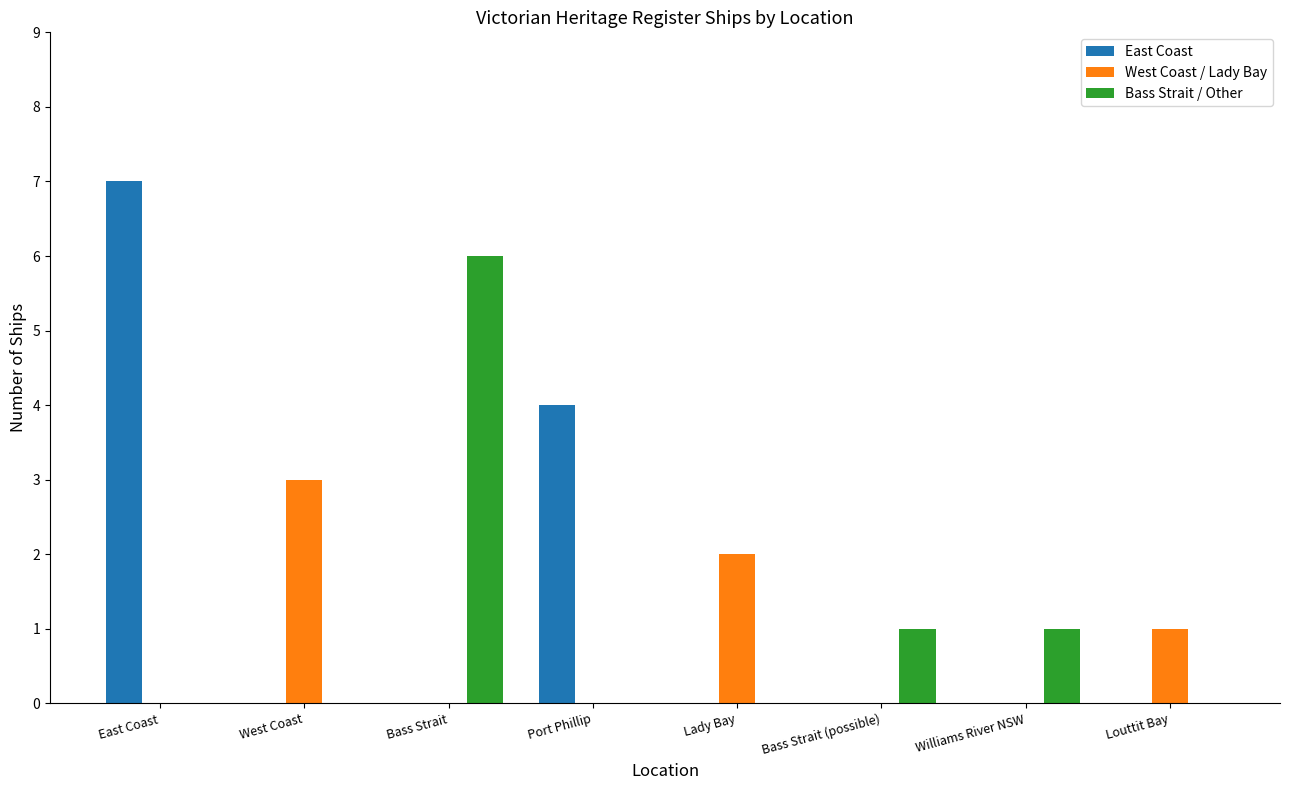

Reading left to right, what are all the values shown in this chart?

East Coast: 7	0	0	4	0	0	0	0
West Coast / Lady Bay: 0	3	0	0	2	0	0	1
Bass Strait / Other: 0	0	6	0	0	1	1	0